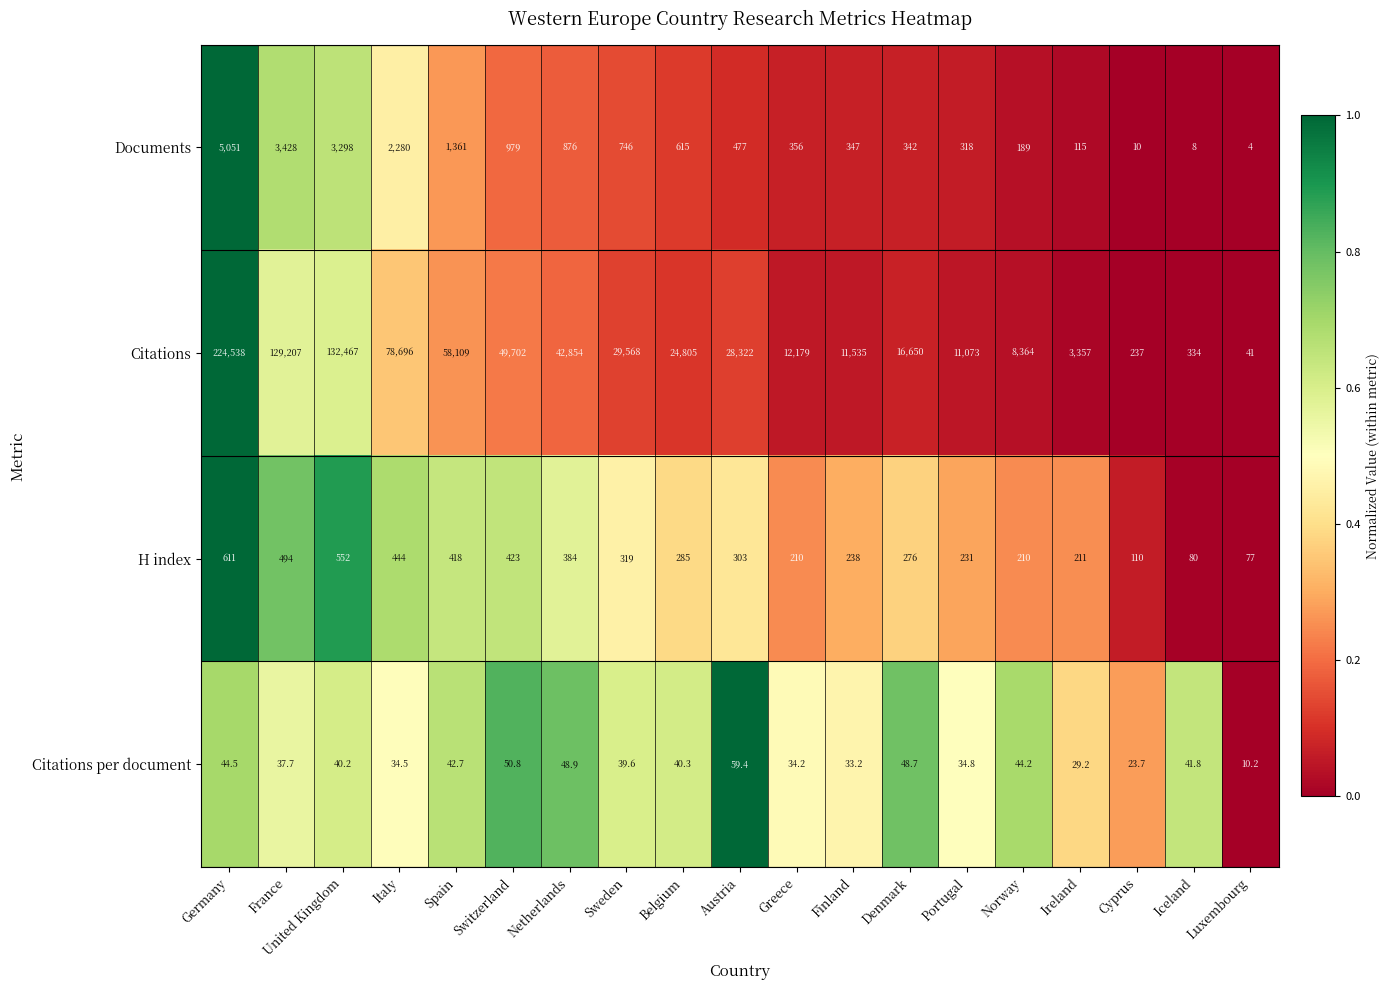

Which series changed the most between Denmark and Ireland?

Citations